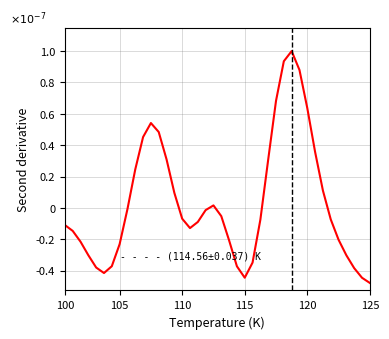

Is this an area chart (filled region under the line)?

No